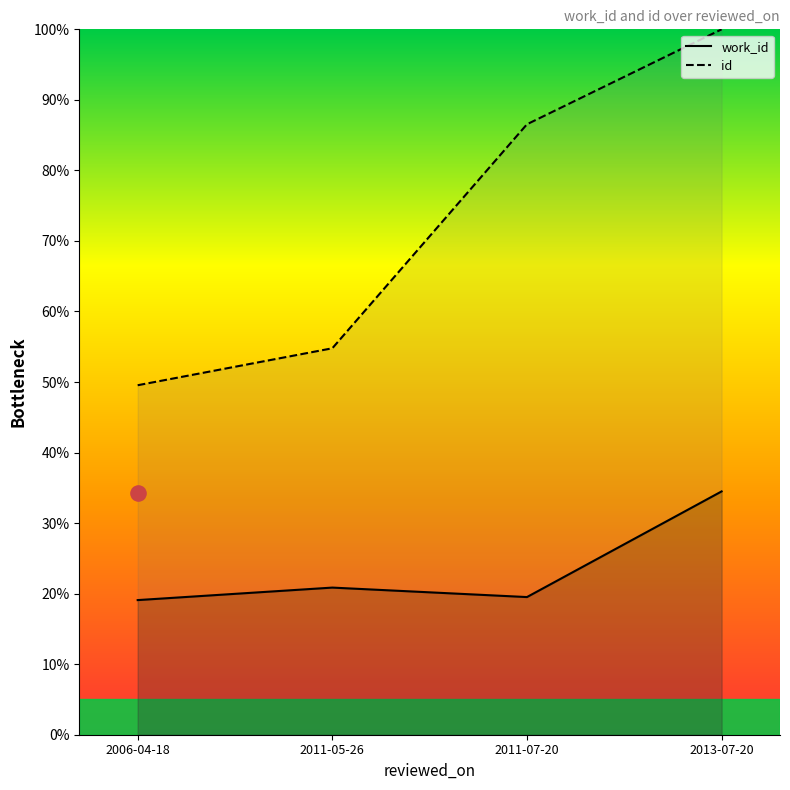

Which series has the largest total across all categories?

id